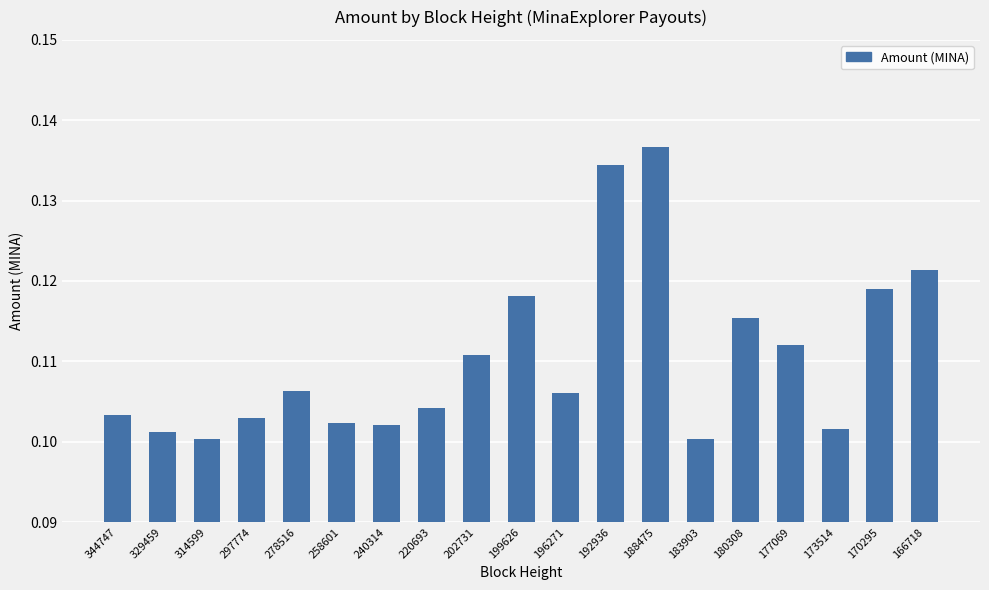

Count the values in the range 0 to 1.

19